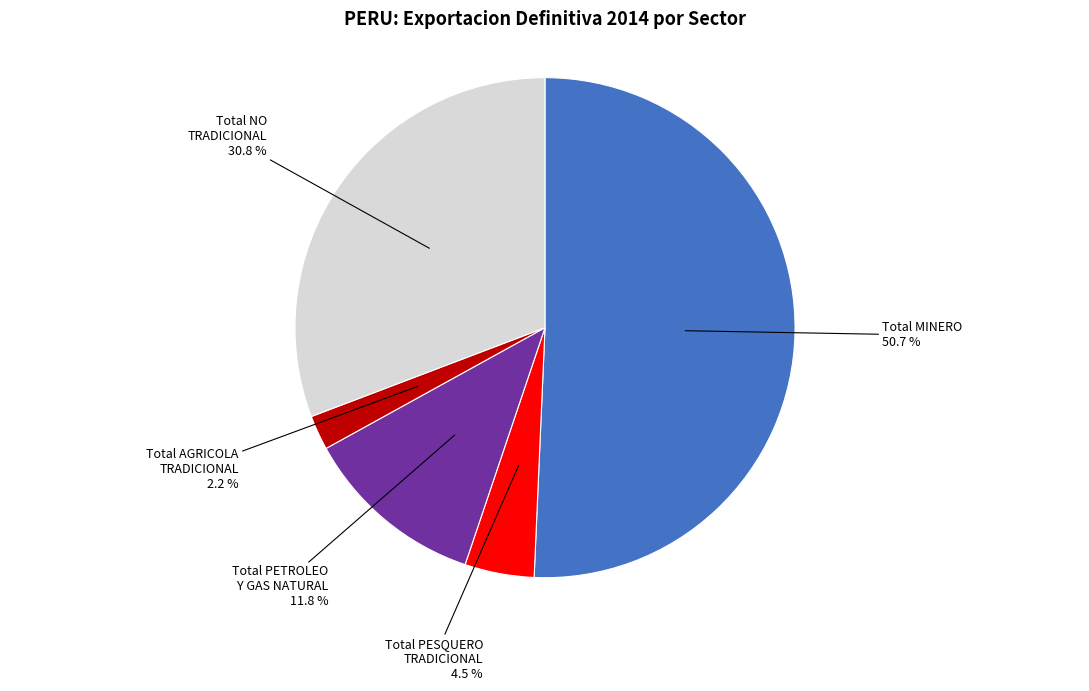

Is there any slice that represents more than half of the pie?

Yes